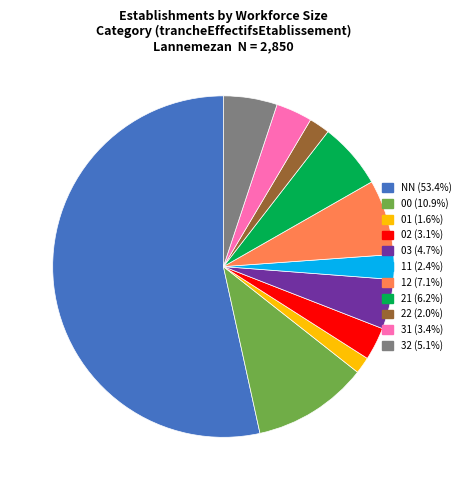

Which has a higher value, 03 or NN?

NN